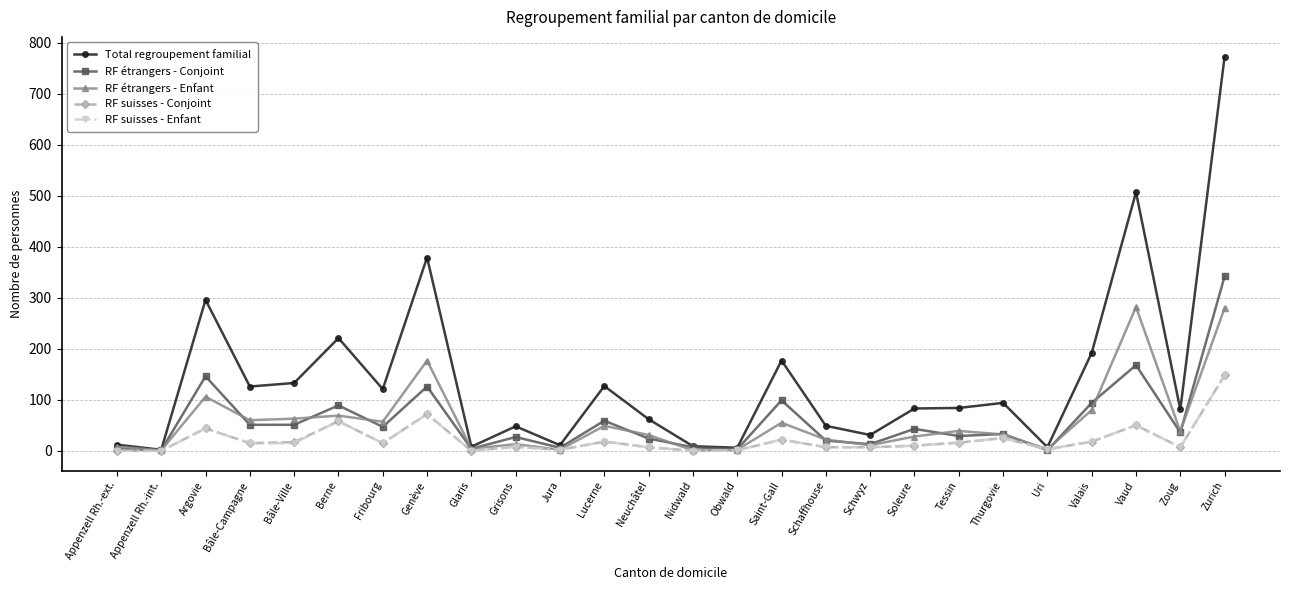

Where does the RF étrangers - Conjoint series first go above 36?

Argovie